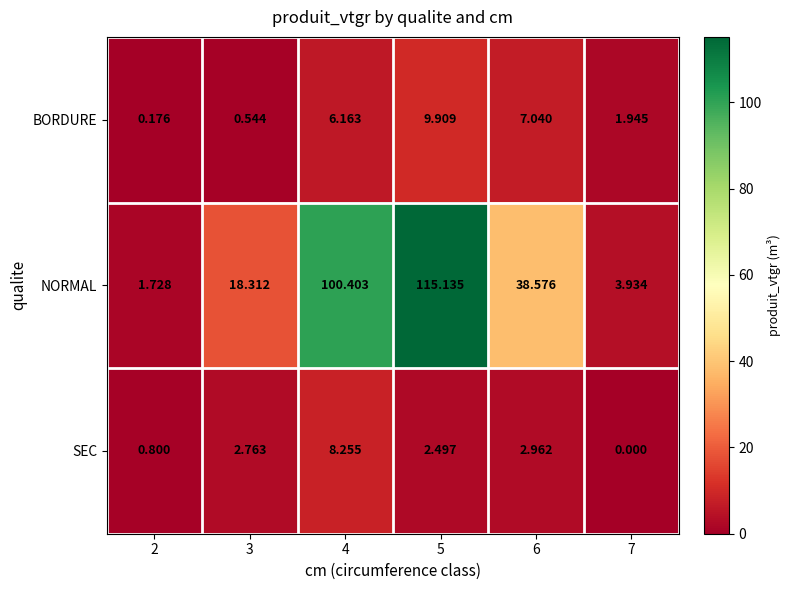

Which series has the largest total across all categories?

NORMAL